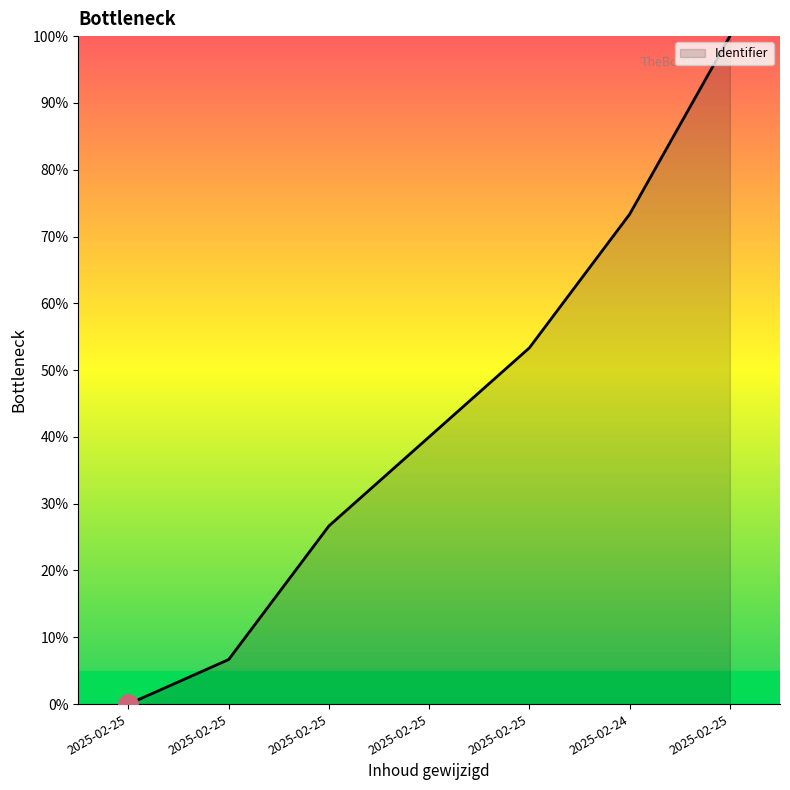

Rank the categories by value from highest to lowest.

2025-02-25, 2025-02-24, 2025-02-25, 2025-02-25, 2025-02-25, 2025-02-25, 2025-02-25